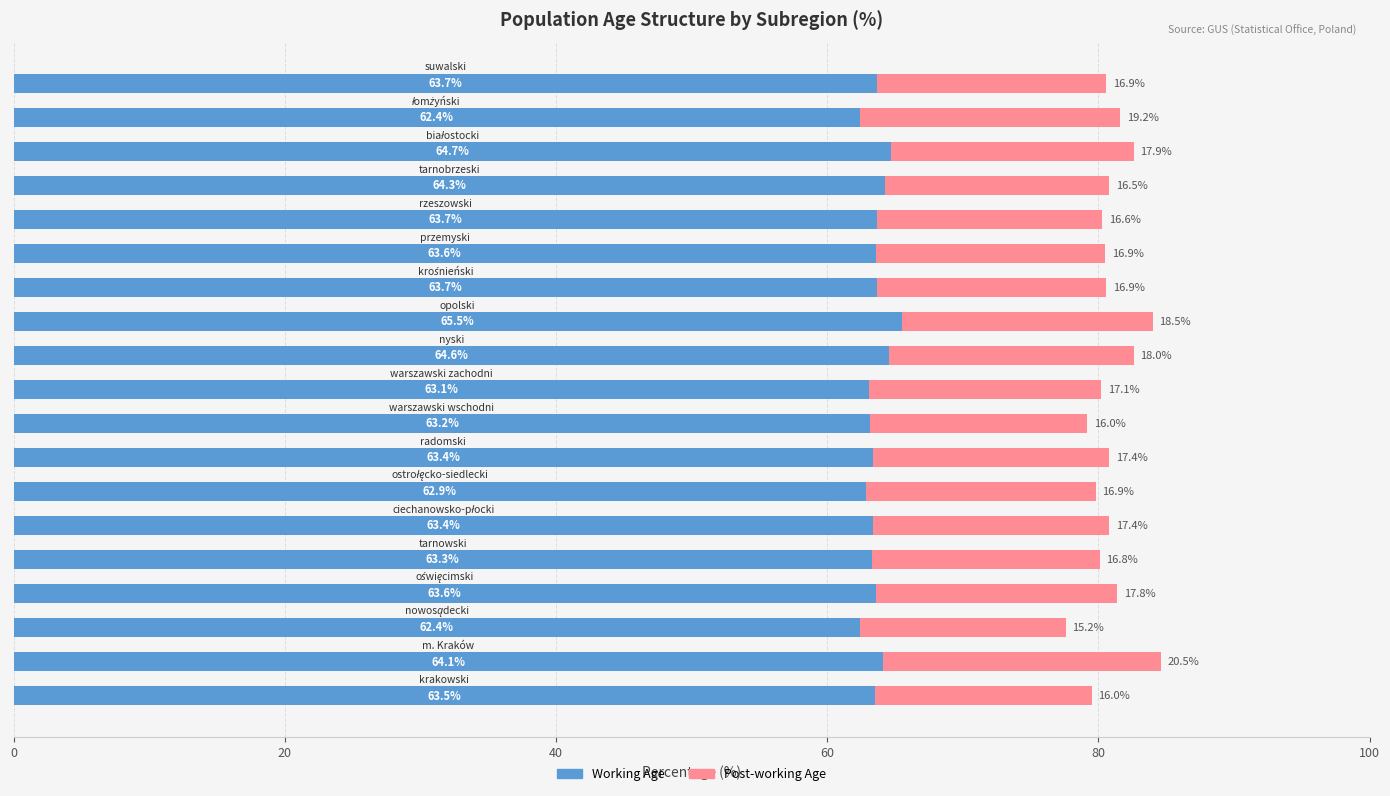

What is the difference between the second highest and second lowest values in the Working Age series?

2.3